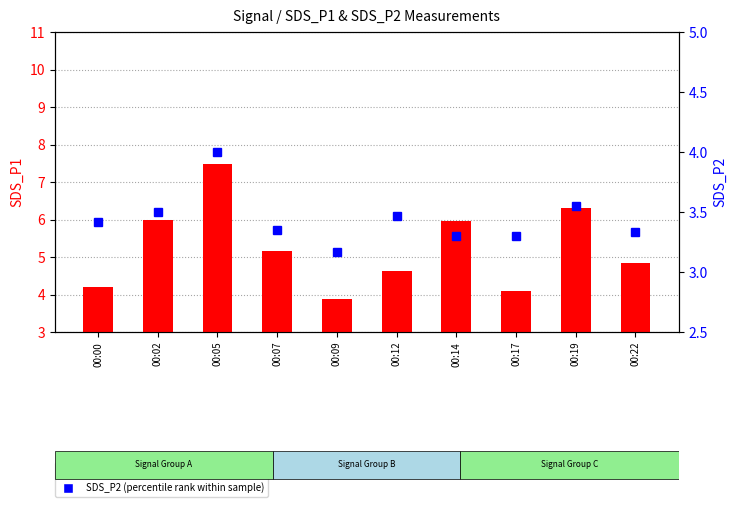

Reading left to right, extract all data points from this chart.

SDS_P1 (transformed count): 00:00=4.2	00:02=6.0	00:05=7.5	00:07=5.2	00:09=3.9	00:12=4.6	00:14=6.0	00:17=4.1	00:19=6.3	00:22=4.8
SDS_P2 (percentile rank within sample): 00:00=3.4	00:02=3.5	00:05=4.0	00:07=3.4	00:09=3.2	00:12=3.5	00:14=3.3	00:17=3.3	00:19=3.5	00:22=3.3